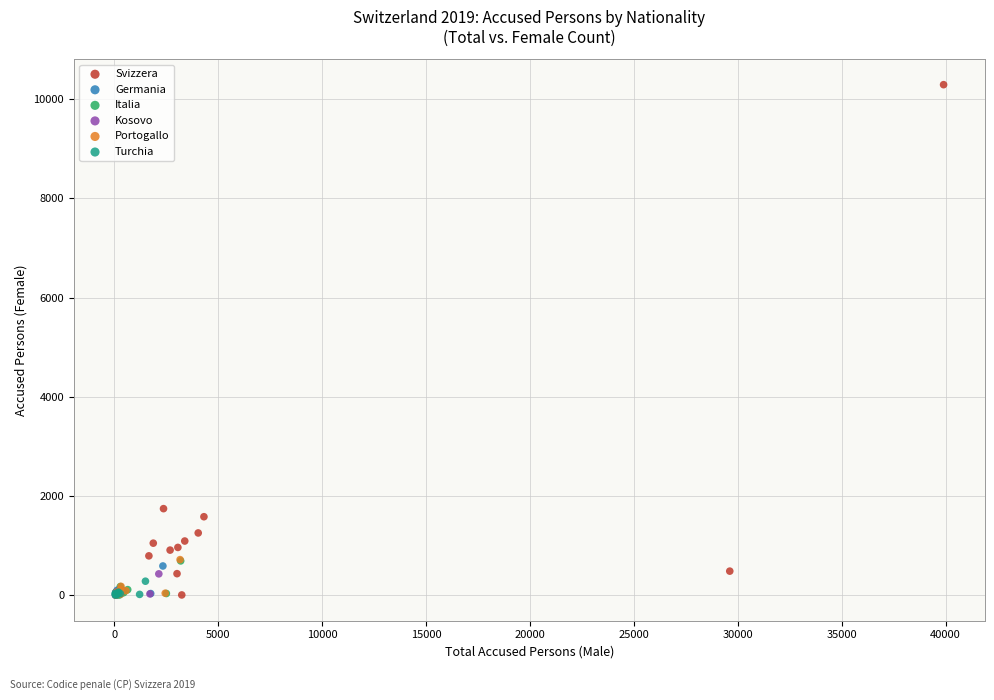

Which series reaches the maximum Y coordinate?

Svizzera